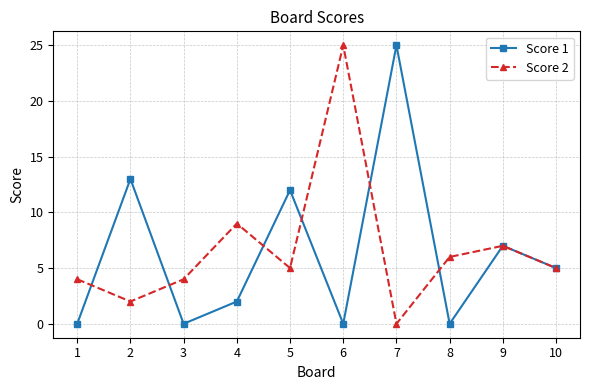

Reading left to right, transcribe all the data shown in this chart.

Score 1: 1=0	2=13	3=0	4=2	5=12	6=0	7=25	8=0	9=7	10=5
Score 2: 1=4	2=2	3=4	4=9	5=5	6=25	7=0	8=6	9=7	10=5